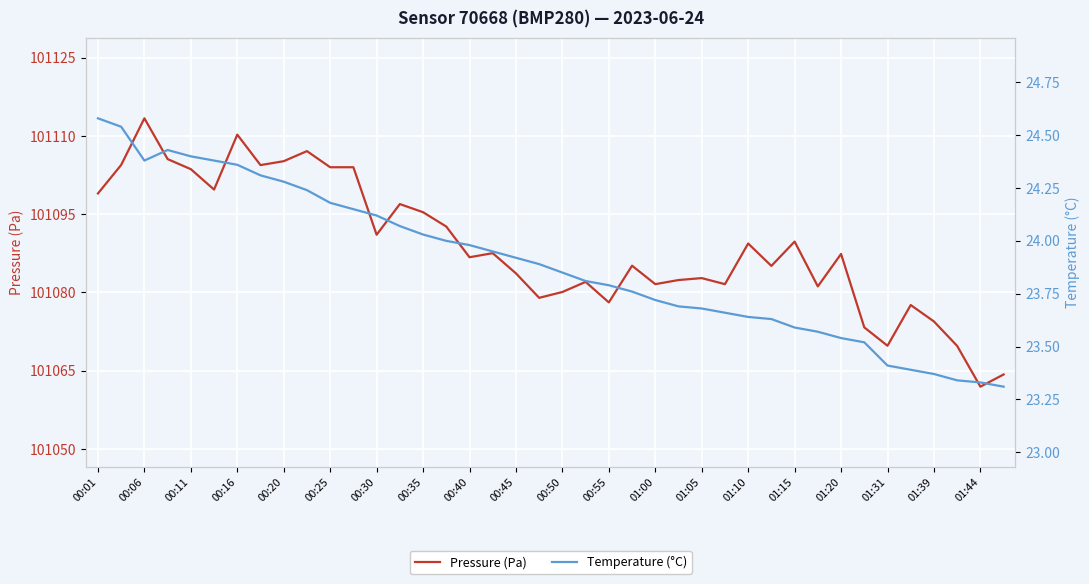

The Pressure (Pa) series shows 101104.0 at 00:25. True or false?

True